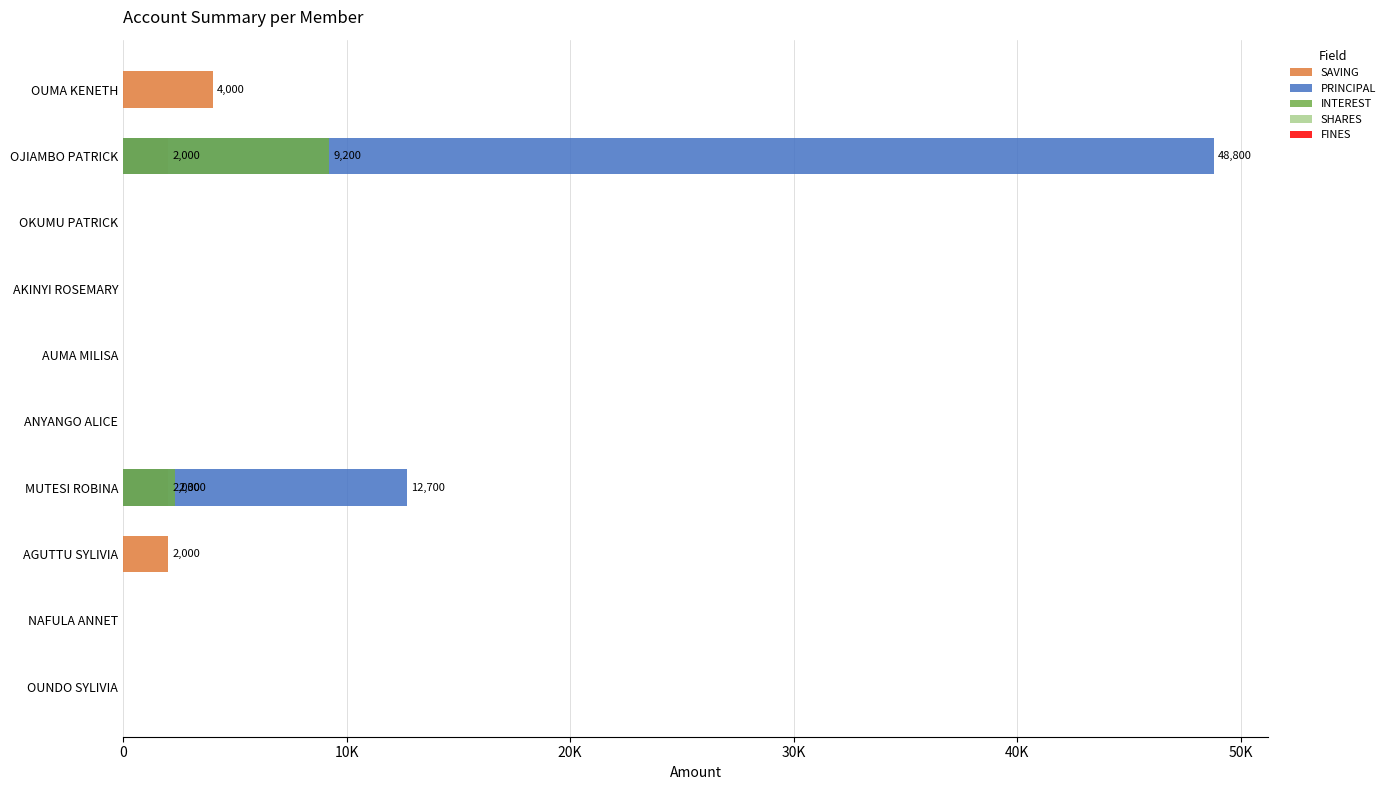

Does the chart contain stacked bars?

No